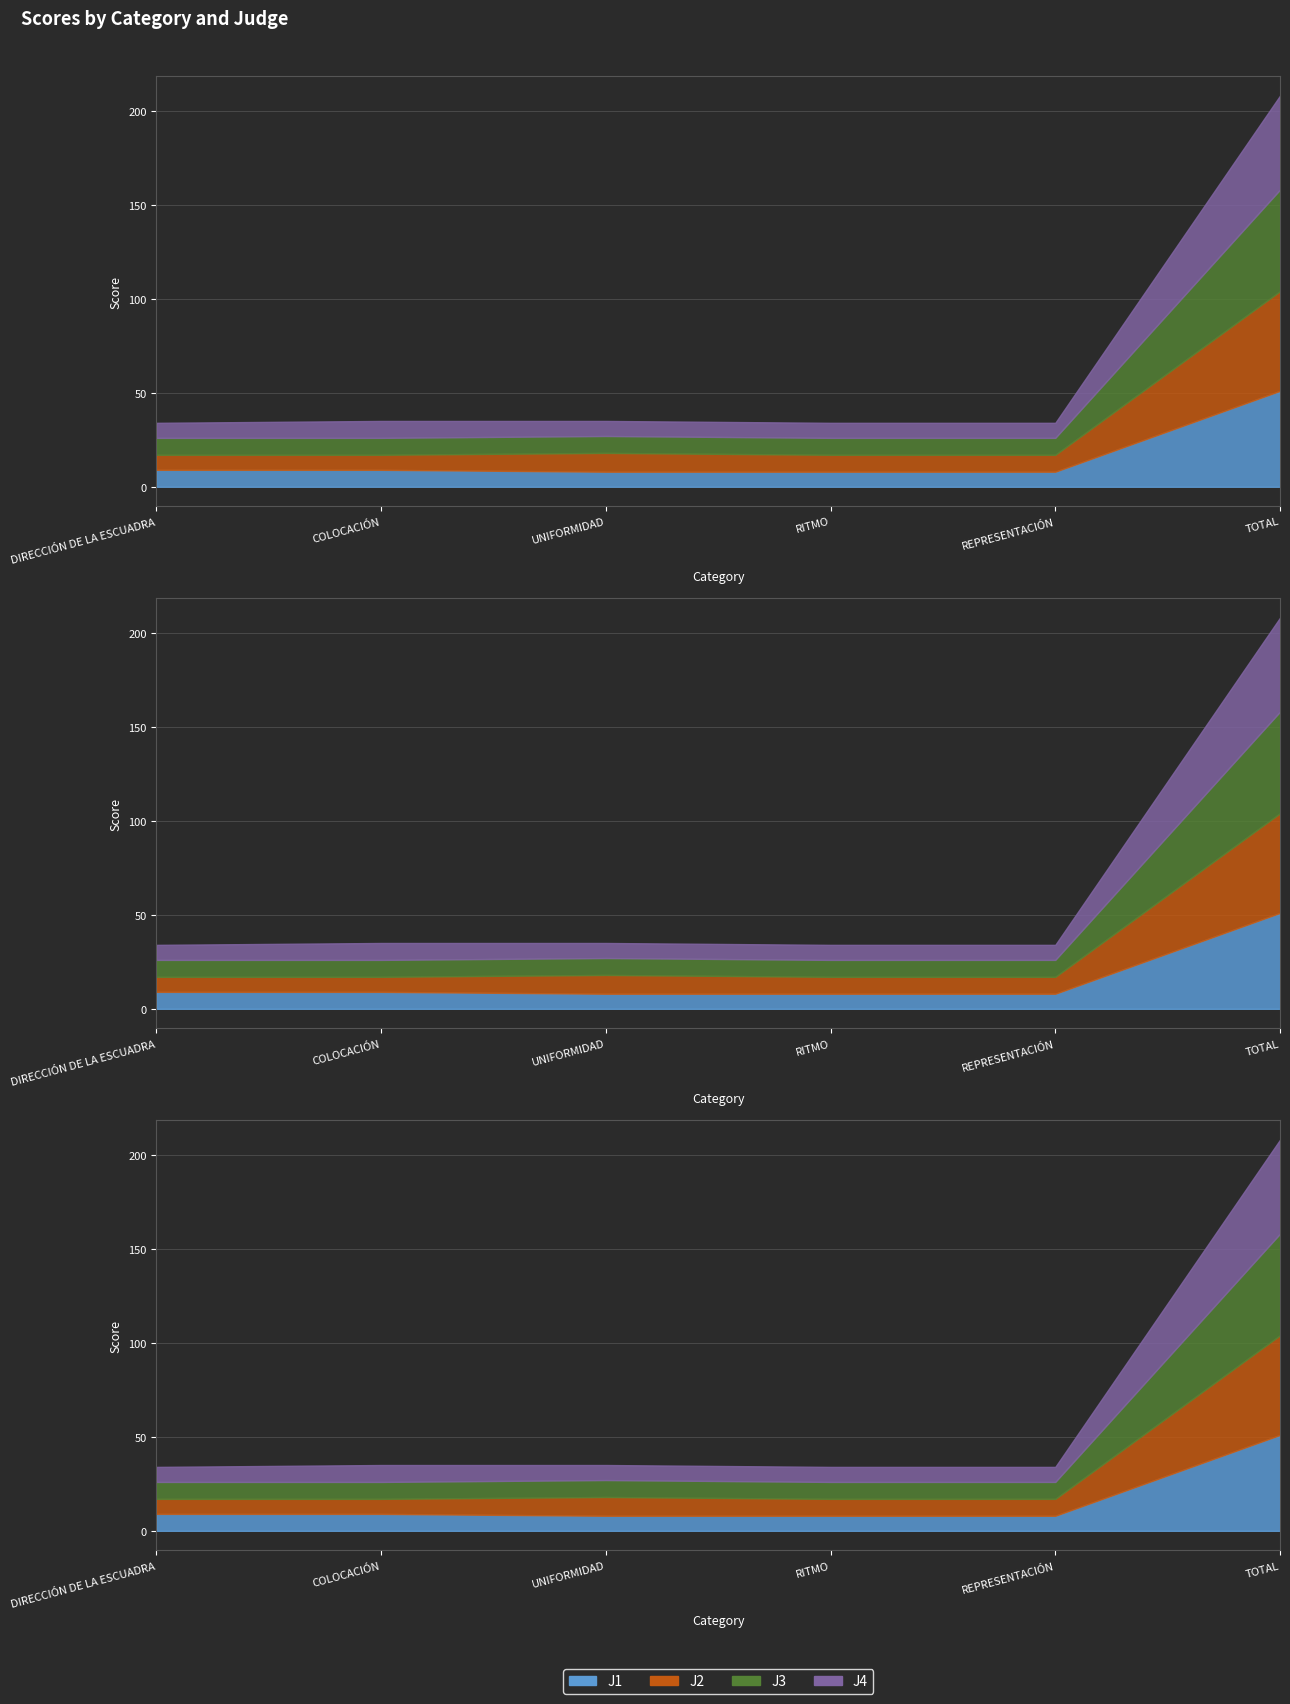

At which category is the sum across all series the highest?

TOTAL